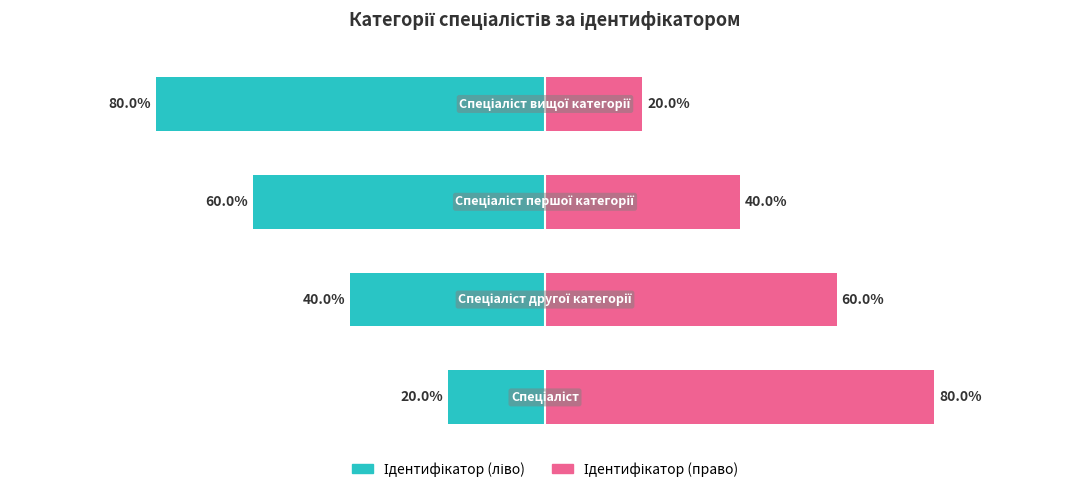

List the series in order of their peak value, lowest first.

Ідентифікатор (ліво), Ідентифікатор (право)